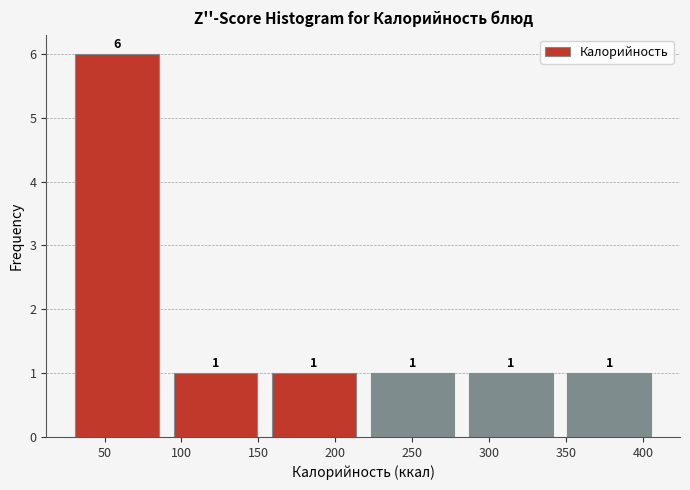

What is the height of the bar covering 350 to 415 on the x-axis? The bar edges are not printed on the chart, so give them approximately, as read against the axis.

1